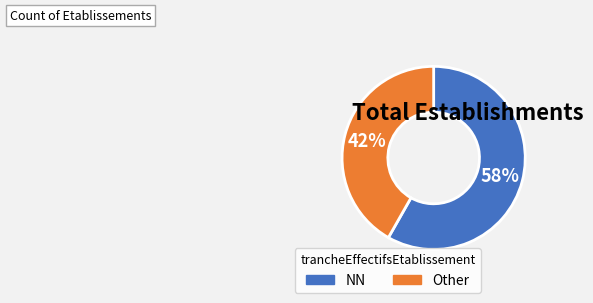

Do NN and Other together represent more than half of the pie?

Yes